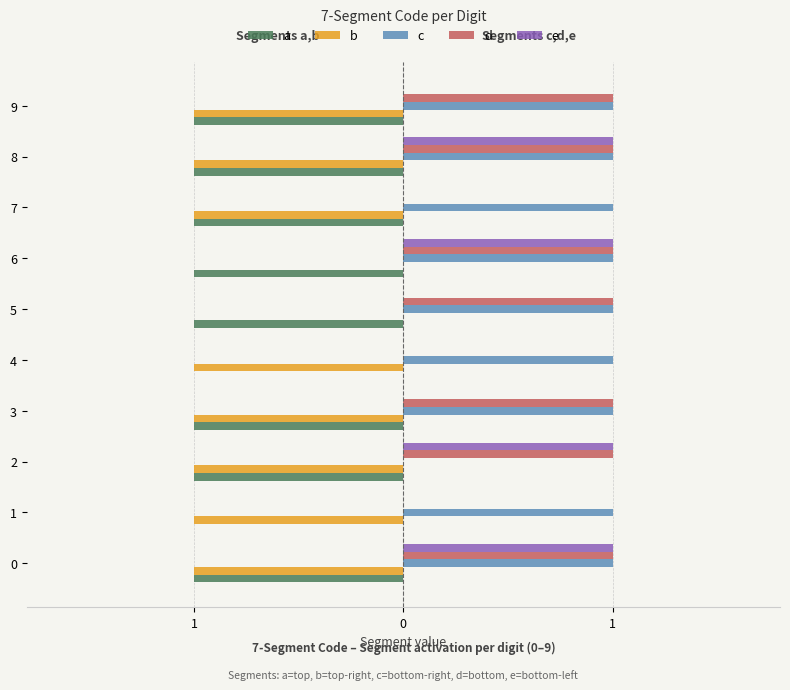

What are all the series names shown in the legend?

a, b, c, d, e